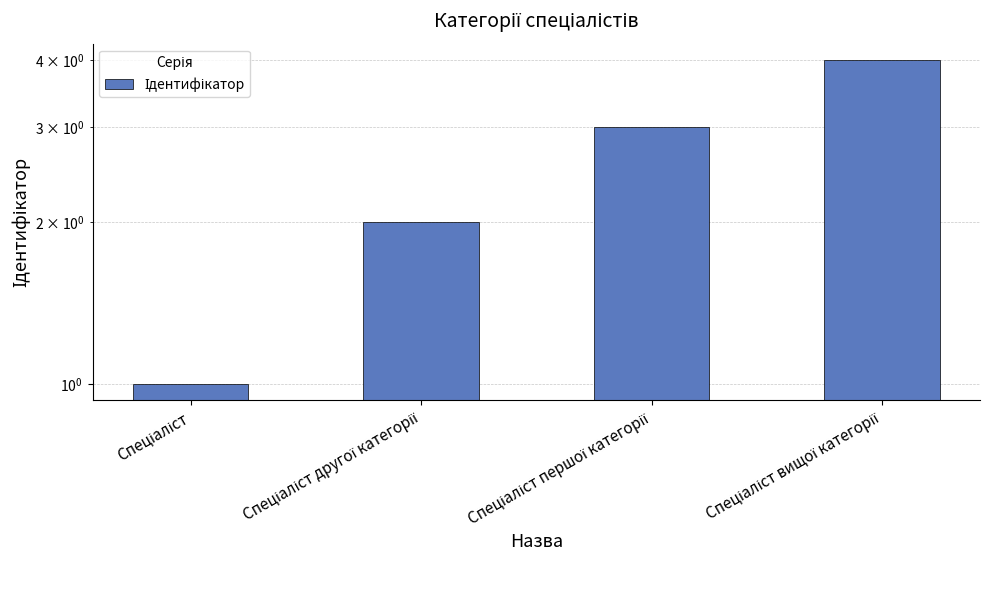

How many values are between 2 and 4?

3